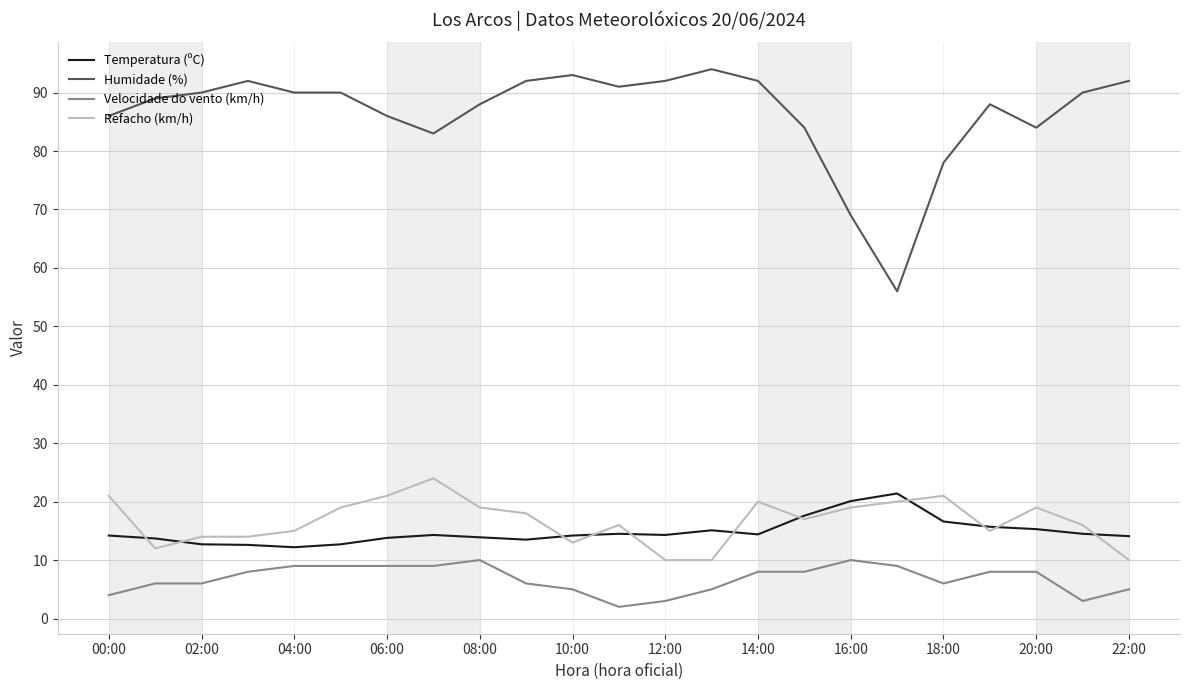

Which series ends up on top after the final intersection of Temperatura (ºC) and Refacho (km/h)?

Temperatura (ºC)